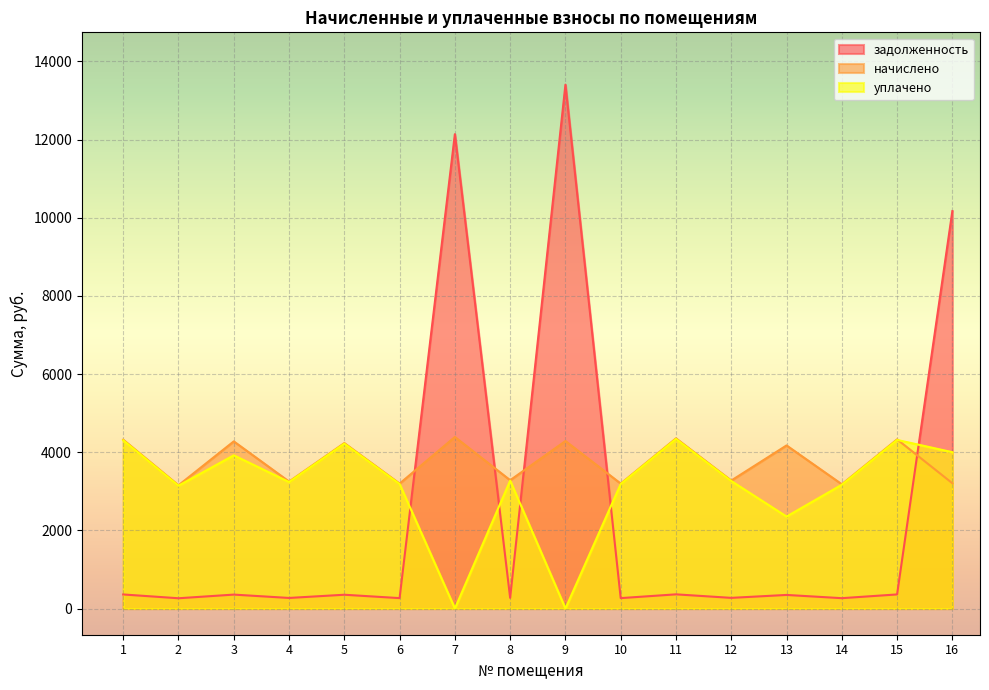

At which label is начислено closest to 3771?

13